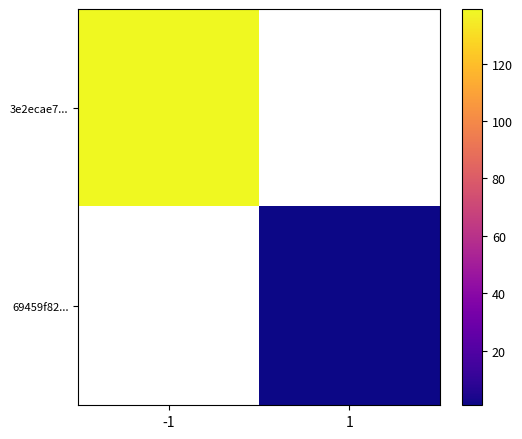

What is the minimum value shown in the chart?

1.0